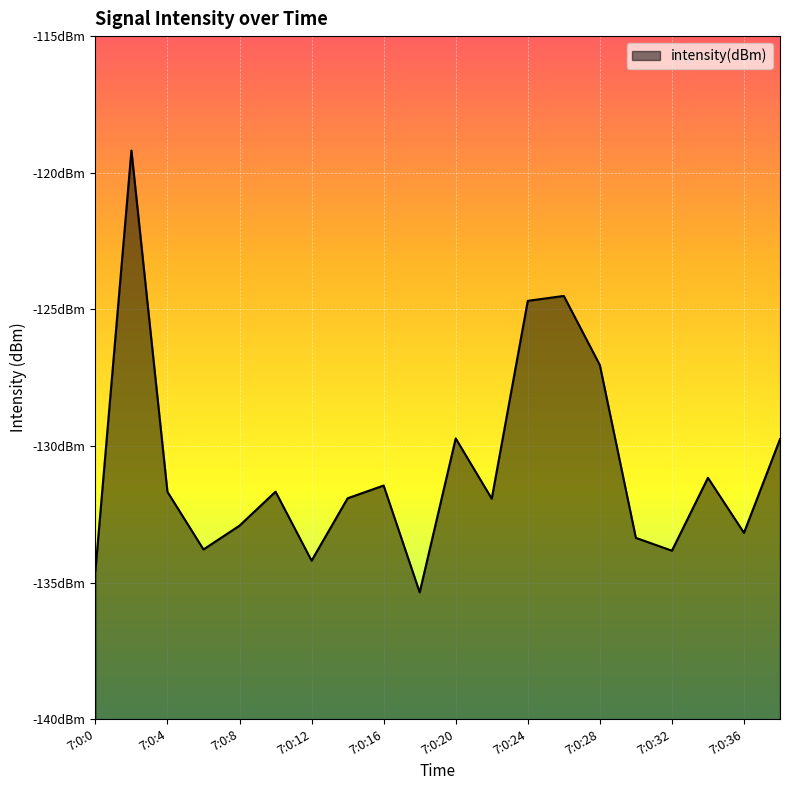

At which label does the data first exceed -131?

7:0:2